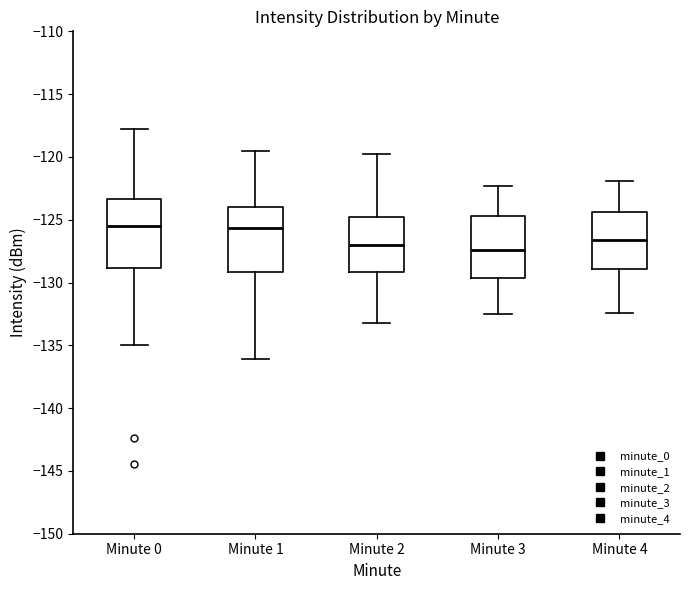

Reading left to right, transcribe this box plot: for each box, give where its median line is, the range the box spans, and where its two whiskers end, as read against the y-axis. The values are not printed on the chart, so give them approximately, as read against the axis.

Minute 0: median -125.5, box -129.0 to -123.5, whiskers -135.0 to -118.0
Minute 1: median -125.5, box -129.0 to -124.0, whiskers -136.0 to -119.5
Minute 2: median -127.0, box -129.0 to -124.5, whiskers -133.0 to -120.0
Minute 3: median -127.5, box -129.5 to -124.5, whiskers -132.5 to -122.5
Minute 4: median -126.5, box -129.0 to -124.5, whiskers -132.5 to -122.0